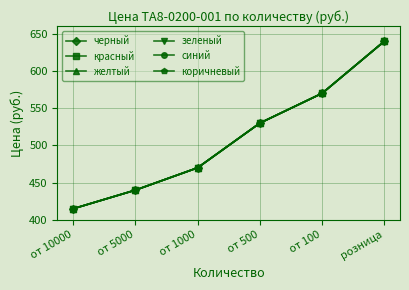

Reading right to left, extract all data points from this chart.

черный: 640	570	530	470	440	415
красный: 640	570	530	470	440	415
желтый: 640	570	530	470	440	415
зеленый: 640	570	530	470	440	415
синий: 640	570	530	470	440	415
коричневый: 640	570	530	470	440	415